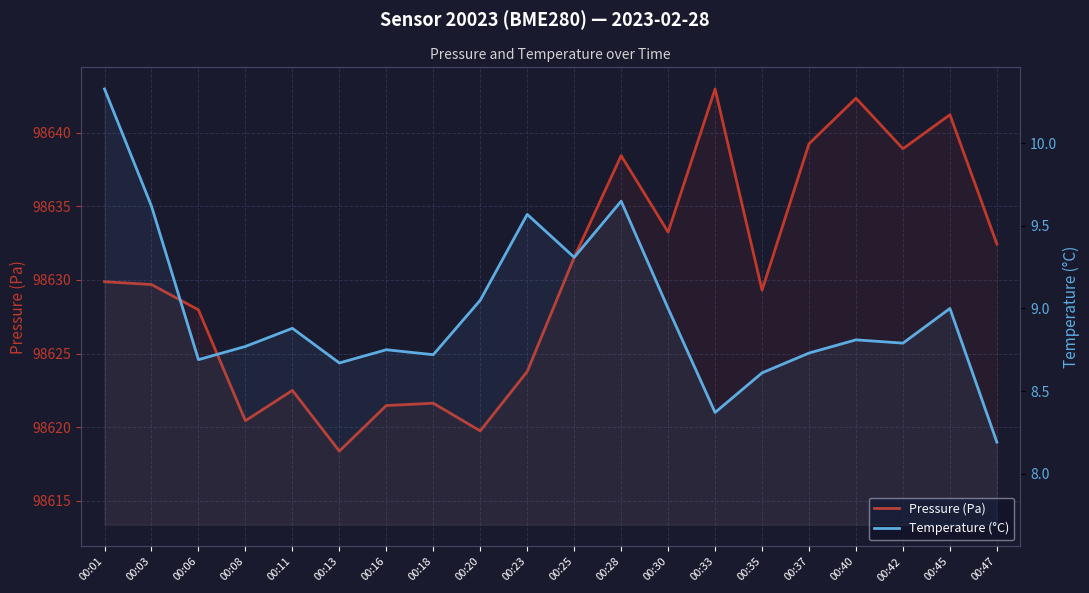

Reading right to left, list all the values displayed in this chart.

Pressure (Pa): 98632.4	98641.2	98638.9	98642.3	98639.2	98629.3	98643.0	98633.2	98638.4	98631.5	98623.8	98619.8	98621.6	98621.5	98618.4	98622.5	98620.4	98628.0	98629.7	98629.9
Temperature (°C): 8.2	9.0	8.8	8.8	8.7	8.6	8.4	9.0	9.7	9.3	9.6	9.1	8.7	8.8	8.7	8.9	8.8	8.7	9.6	10.3